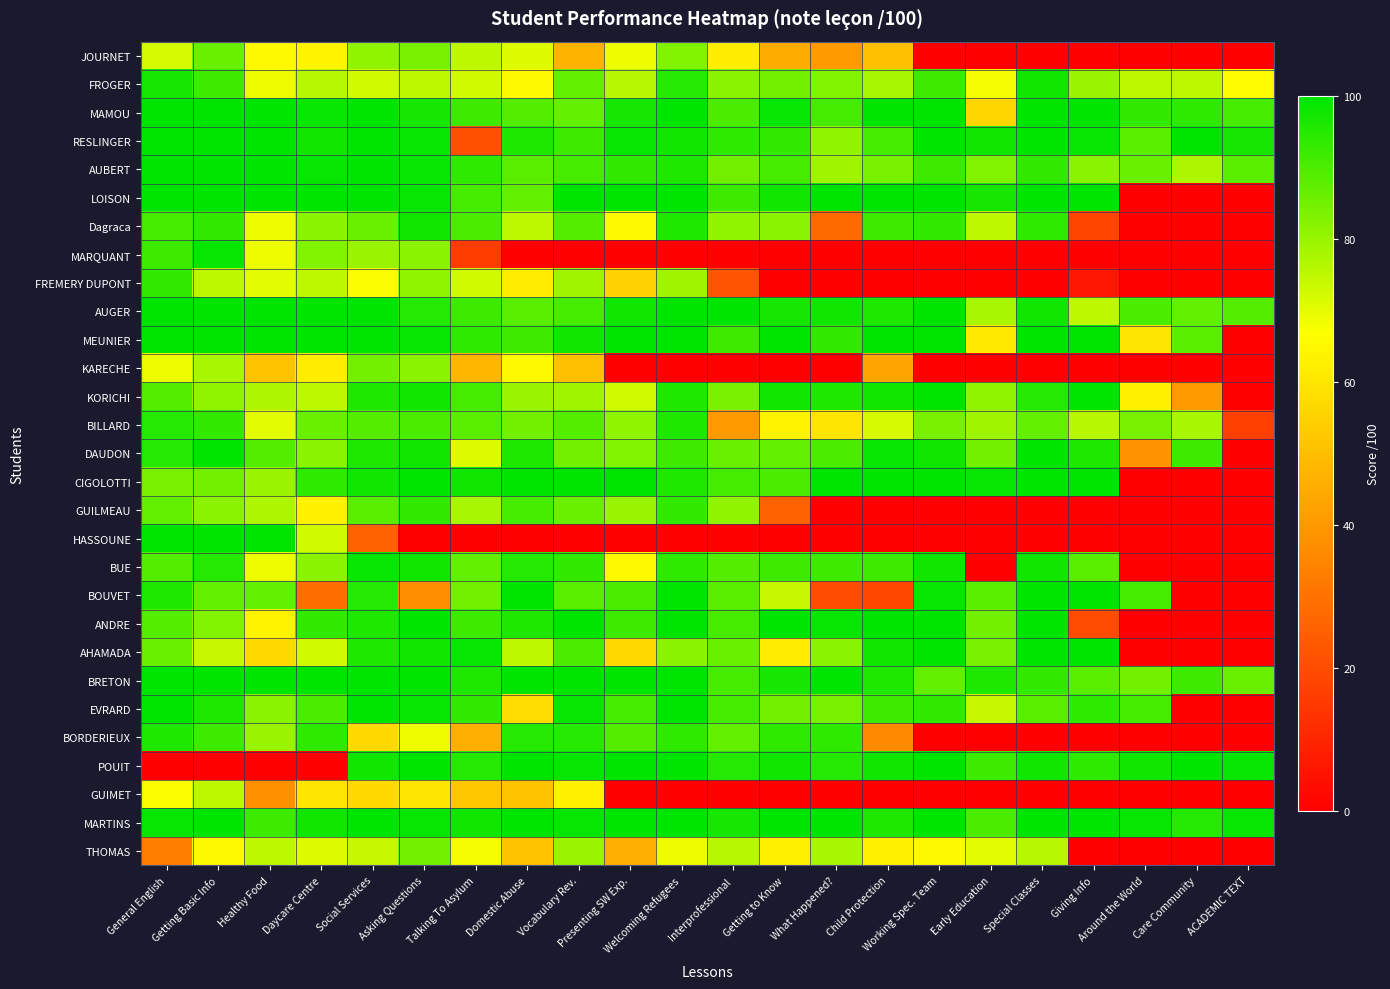

What is the difference between the highest and lowest values at Presenting SW Exp.?

100